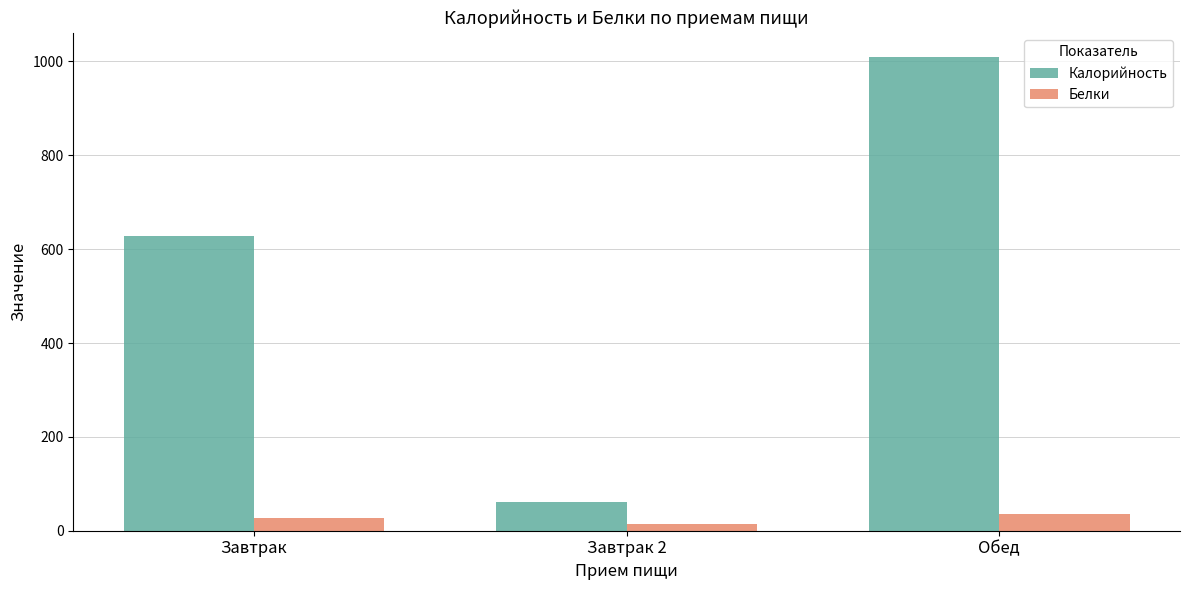

Reading left to right, extract all data points from this chart.

Калорийность: 628.6	61.6	1010.4
Белки: 27.2	13.7	36.2